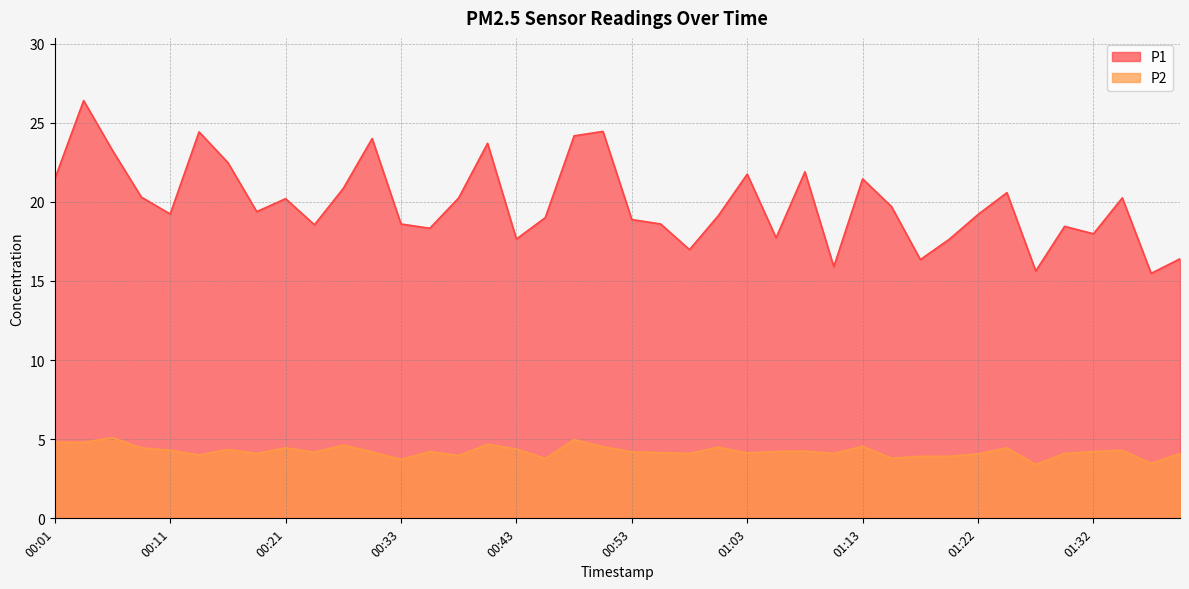

Reading right to left, list all the values displayed in this chart.

P1: 01:39=16.4	01:37=15.5	01:35=20.2	01:32=18.0	01:30=18.4	01:27=15.6	01:25=20.6	01:22=19.2	01:20=17.6	01:18=16.4	01:15=19.7	01:13=21.4	01:10=15.9	01:08=21.9	01:05=17.7	01:03=21.8	01:01=19.1	00:58=17.0	00:56=18.6	00:53=18.9	00:51=24.4	00:48=24.2	00:46=19.0	00:43=17.6	00:40=23.7	00:38=20.2	00:36=18.3	00:33=18.6	00:31=24.0	00:28=20.9	00:23=18.6	00:21=20.2	00:18=19.4	00:16=22.5	00:13=24.4	00:11=19.2	00:08=20.3	00:06=23.2	00:03=26.4	00:01=21.4
P2: 01:39=4.1	01:37=3.5	01:35=4.3	01:32=4.2	01:30=4.1	01:27=3.4	01:25=4.5	01:22=4.1	01:20=3.9	01:18=3.9	01:15=3.8	01:13=4.5	01:10=4.1	01:08=4.2	01:05=4.2	01:03=4.1	01:01=4.5	00:58=4.1	00:56=4.2	00:53=4.2	00:51=4.5	00:48=5.0	00:46=3.8	00:43=4.4	00:40=4.7	00:38=4.0	00:36=4.2	00:33=3.7	00:31=4.2	00:28=4.6	00:23=4.2	00:21=4.5	00:18=4.1	00:16=4.3	00:13=4.0	00:11=4.3	00:08=4.5	00:06=5.1	00:03=4.8	00:01=4.8